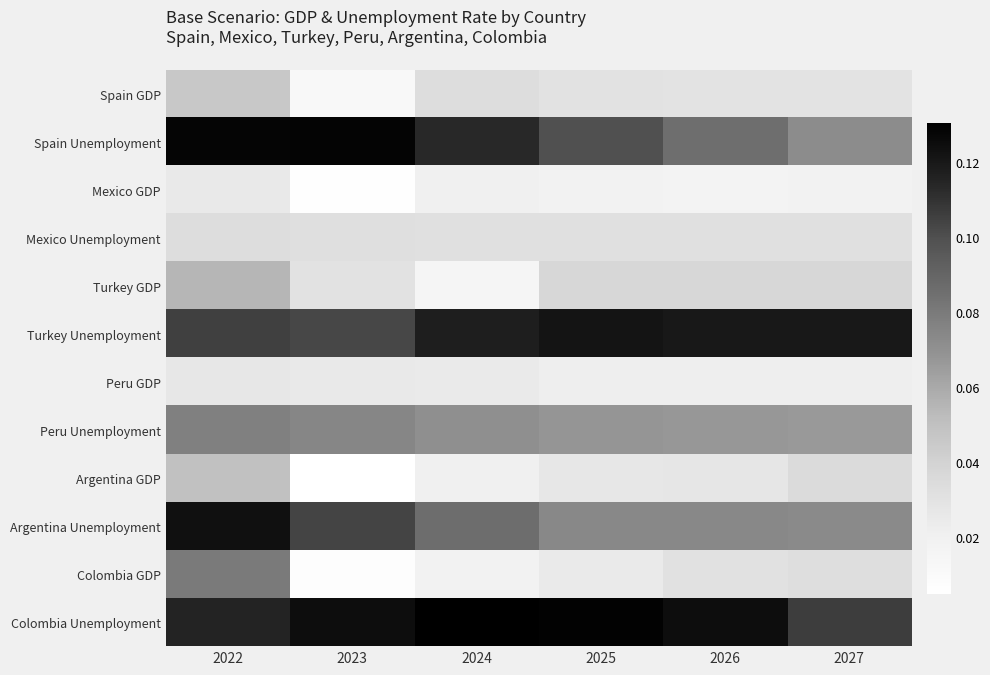

Reading right to left, list all the values displayed in this chart.

Spain GDP: 2027=0.0	2026=0.0	2025=0.0	2024=0.0	2023=0.0	2022=0.0
Spain Unemployment: 2027=0.1	2026=0.1	2025=0.1	2024=0.1	2023=0.1	2022=0.1
Mexico GDP: 2027=0.0	2026=0.0	2025=0.0	2024=0.0	2023=0.0	2022=0.0
Mexico Unemployment: 2027=0.0	2026=0.0	2025=0.0	2024=0.0	2023=0.0	2022=0.0
Turkey GDP: 2027=0.0	2026=0.0	2025=0.0	2024=0.0	2023=0.0	2022=0.1
Turkey Unemployment: 2027=0.1	2026=0.1	2025=0.1	2024=0.1	2023=0.1	2022=0.1
Peru GDP: 2027=0.0	2026=0.0	2025=0.0	2024=0.0	2023=0.0	2022=0.0
Peru Unemployment: 2027=0.1	2026=0.1	2025=0.1	2024=0.1	2023=0.1	2022=0.1
Argentina GDP: 2027=0.0	2026=0.0	2025=0.0	2024=0.0	2023=0.0	2022=0.1
Argentina Unemployment: 2027=0.1	2026=0.1	2025=0.1	2024=0.1	2023=0.1	2022=0.1
Colombia GDP: 2027=0.0	2026=0.0	2025=0.0	2024=0.0	2023=0.0	2022=0.1
Colombia Unemployment: 2027=0.1	2026=0.1	2025=0.1	2024=0.1	2023=0.1	2022=0.1